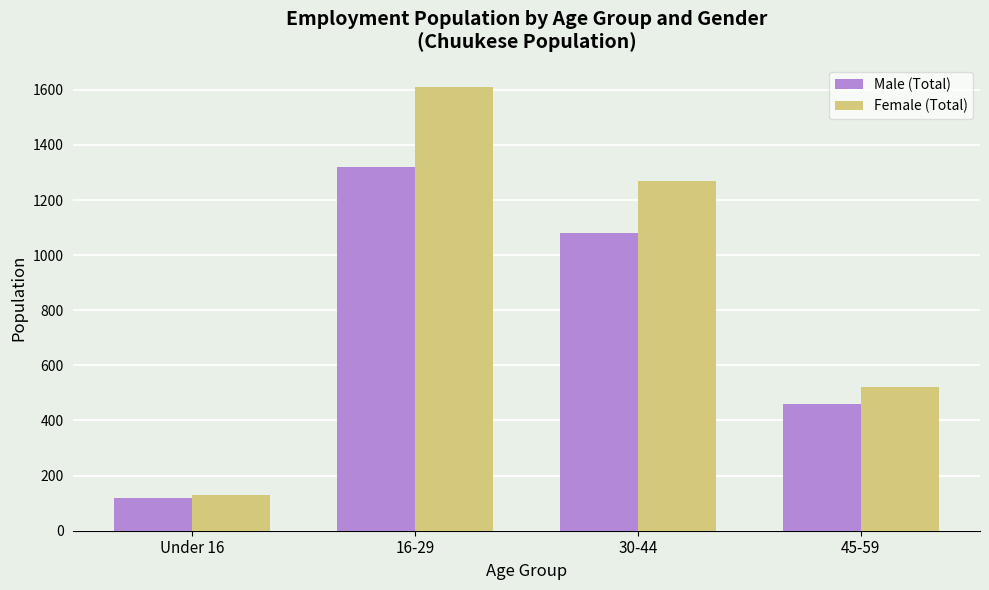

Reading left to right, list all the values displayed in this chart.

Male (Total): Under 16=120	16-29=1320	30-44=1080	45-59=460
Female (Total): Under 16=130	16-29=1610	30-44=1270	45-59=520